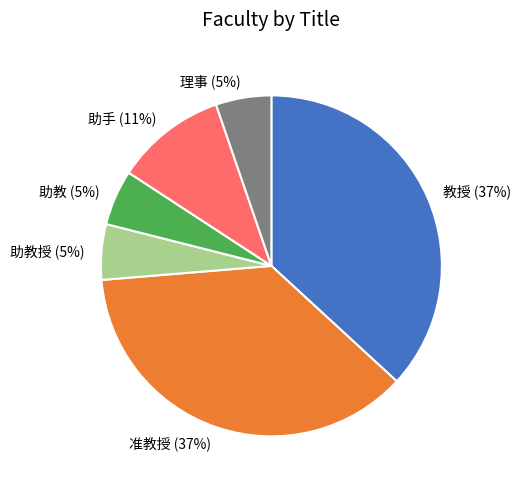

Is it true that 理事 (5%) is 5% of the pie?

True